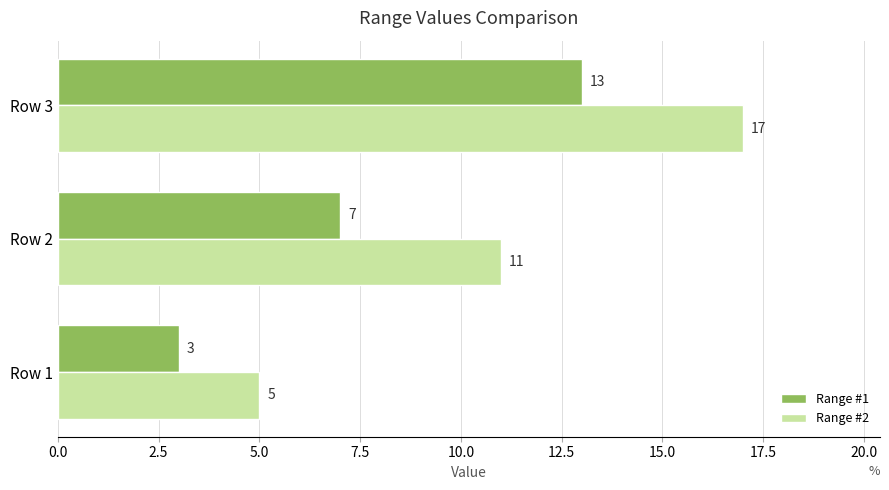

The value of Range #2 at Row 2 is 6. True or false?

False